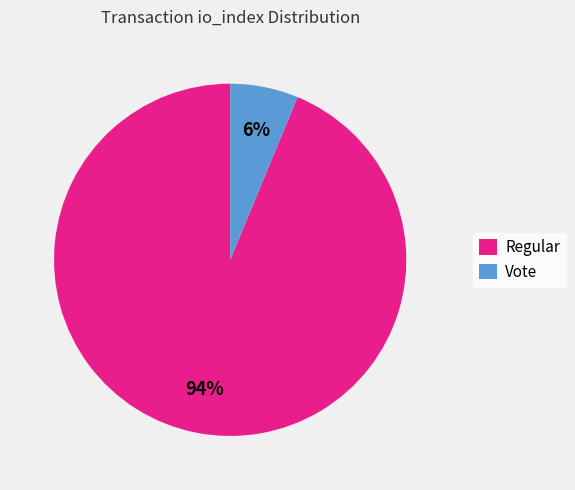

How many slices are in this pie chart?

2